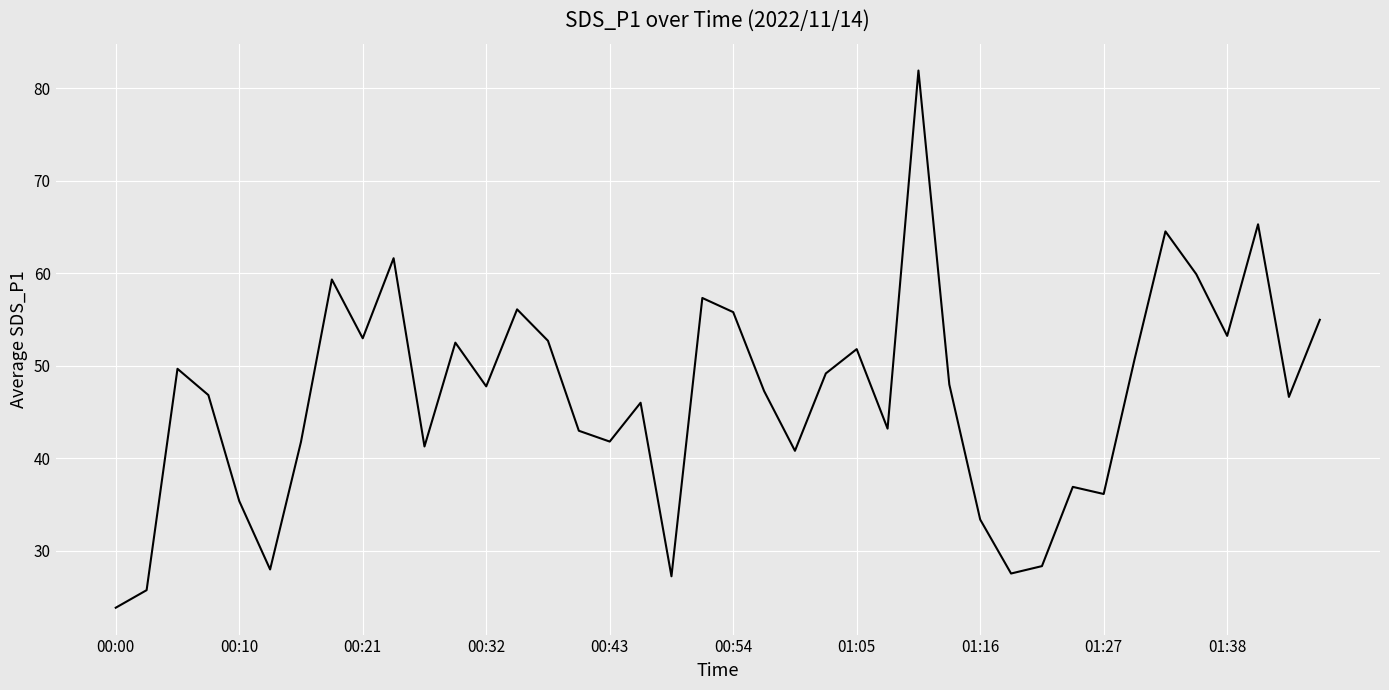

What is the minimum value shown in the chart?

23.8